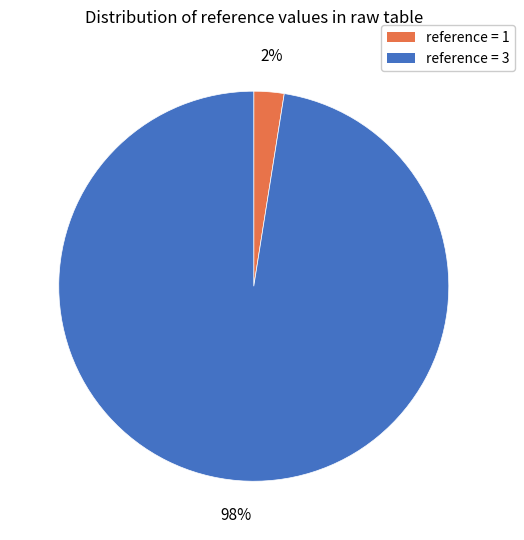

What is the largest slice in the pie chart?

reference = 3